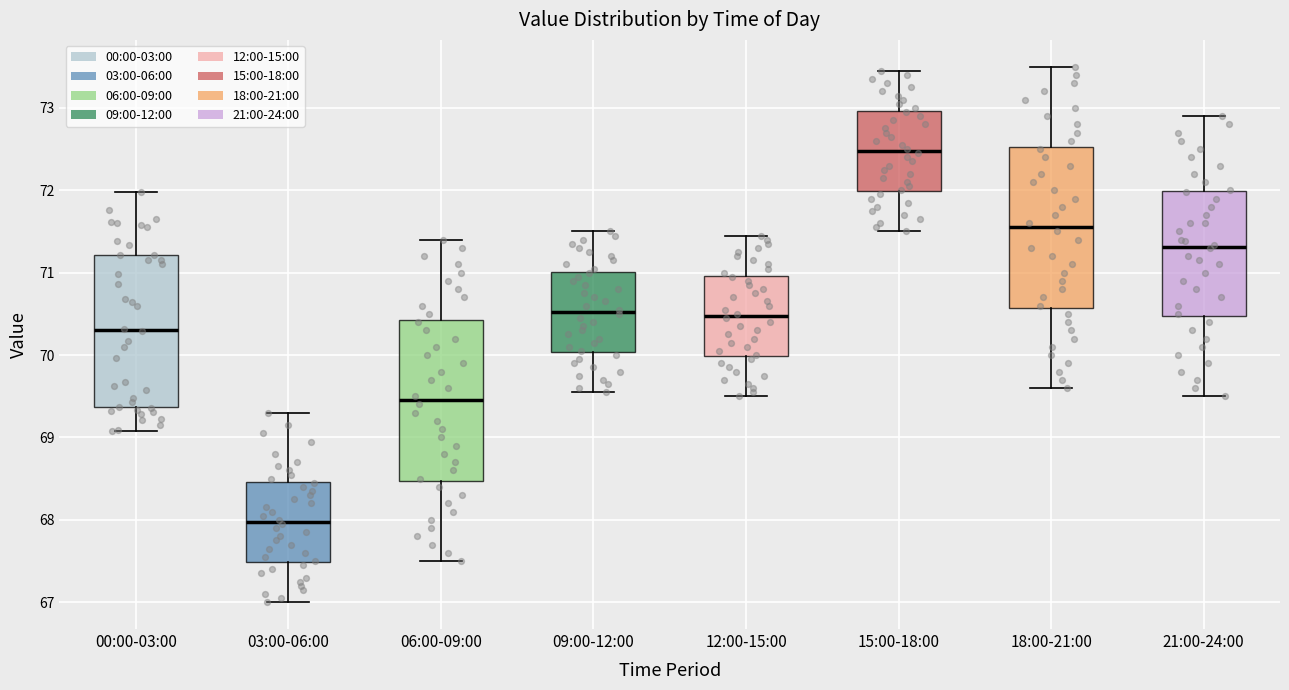

Reading left to right, transcribe this box plot: for each box, give where its median line is, the range the box spans, and where its two whiskers end, as read against the y-axis. The values are not printed on the chart, so give them approximately, as read against the axis.

00:00-03:00: median 70.3, box 69.4 to 71.2, whiskers 69.1 to 72.0
03:00-06:00: median 68.0, box 67.5 to 68.5, whiskers 67.0 to 69.3
06:00-09:00: median 69.5, box 68.5 to 70.4, whiskers 67.5 to 71.4
09:00-12:00: median 70.5, box 70.0 to 71.0, whiskers 69.6 to 71.5
12:00-15:00: median 70.5, box 70.0 to 71.0, whiskers 69.5 to 71.5
15:00-18:00: median 72.5, box 72.0 to 73.0, whiskers 71.5 to 73.5
18:00-21:00: median 71.6, box 70.6 to 72.5, whiskers 69.6 to 73.5
21:00-24:00: median 71.3, box 70.5 to 72.0, whiskers 69.5 to 72.9